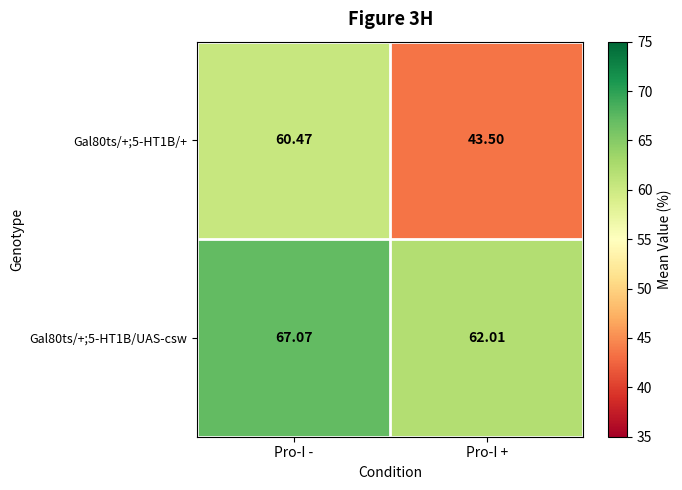

At which label is Gal80ts/+;5-HT1B/UAS-csw closest to 64?

Pro-I +